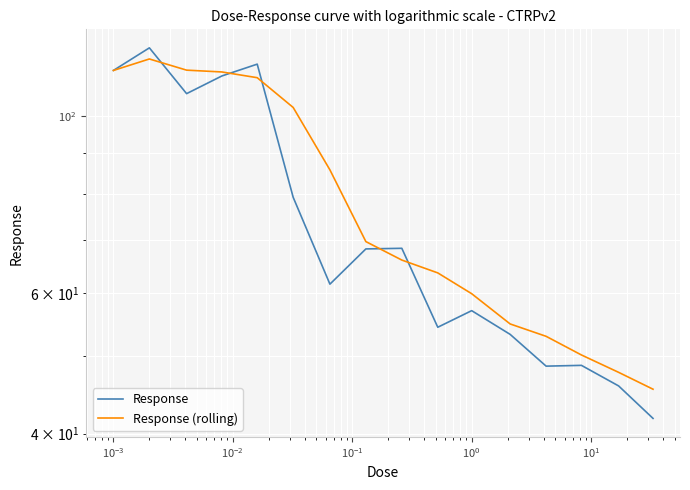

What are all the series names shown in the legend?

Response, Response (rolling)